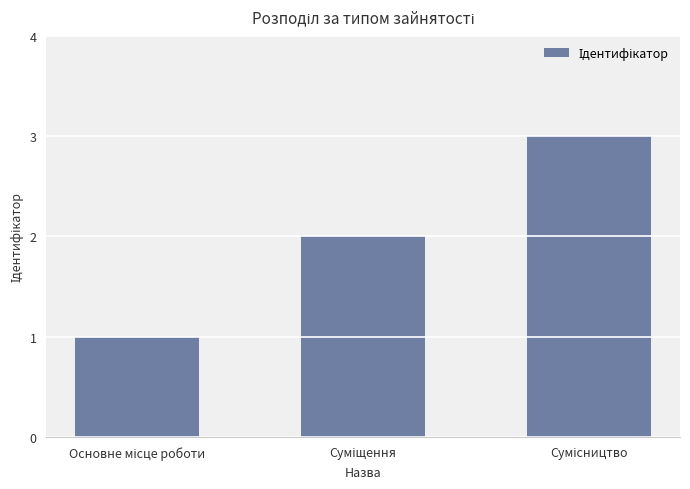

Are the bars grouped side by side (vs. stacked)?

No